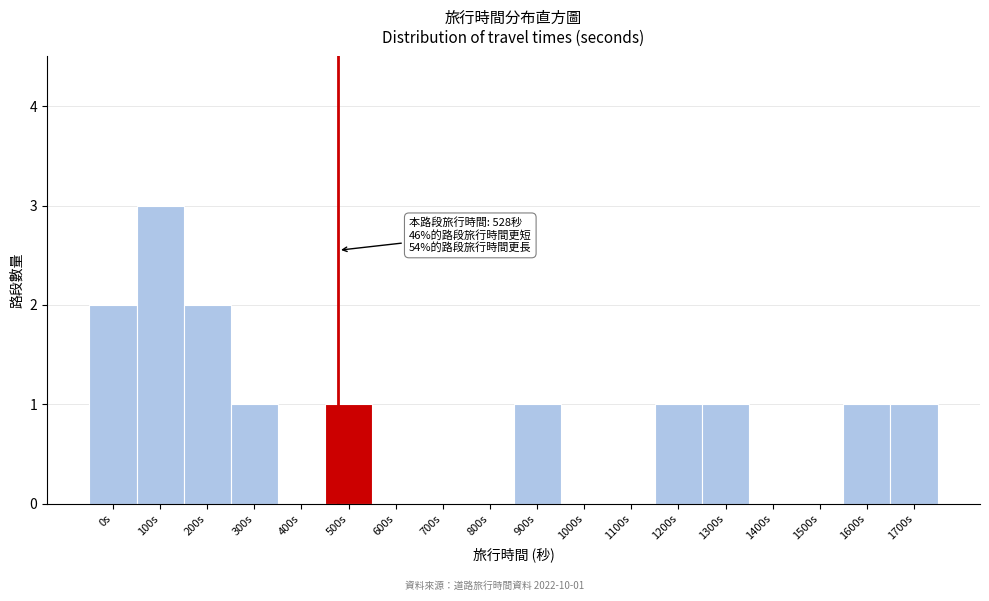

Reading right to left, transcribe all the data shown in this chart.

1700s=1	1600s=1	1500s=0	1400s=0	1300s=1	1200s=1	1100s=0	1000s=0	900s=1	800s=0	700s=0	600s=0	500s=1	400s=0	300s=1	200s=2	100s=3	0s=2